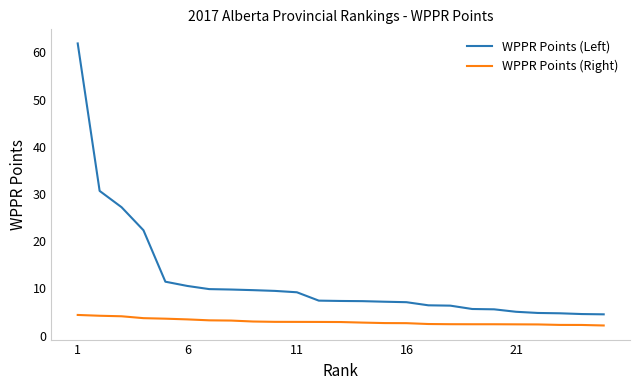

True or false: WPPR Points (Right) and WPPR Points (Left) cross at least once.

False